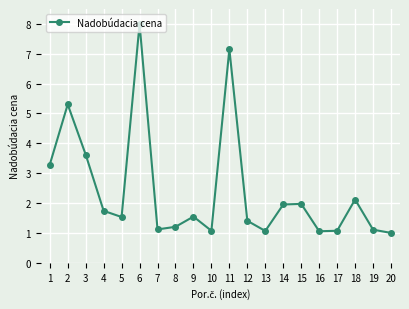

What is the change in value from 6 to 12?

-6.6